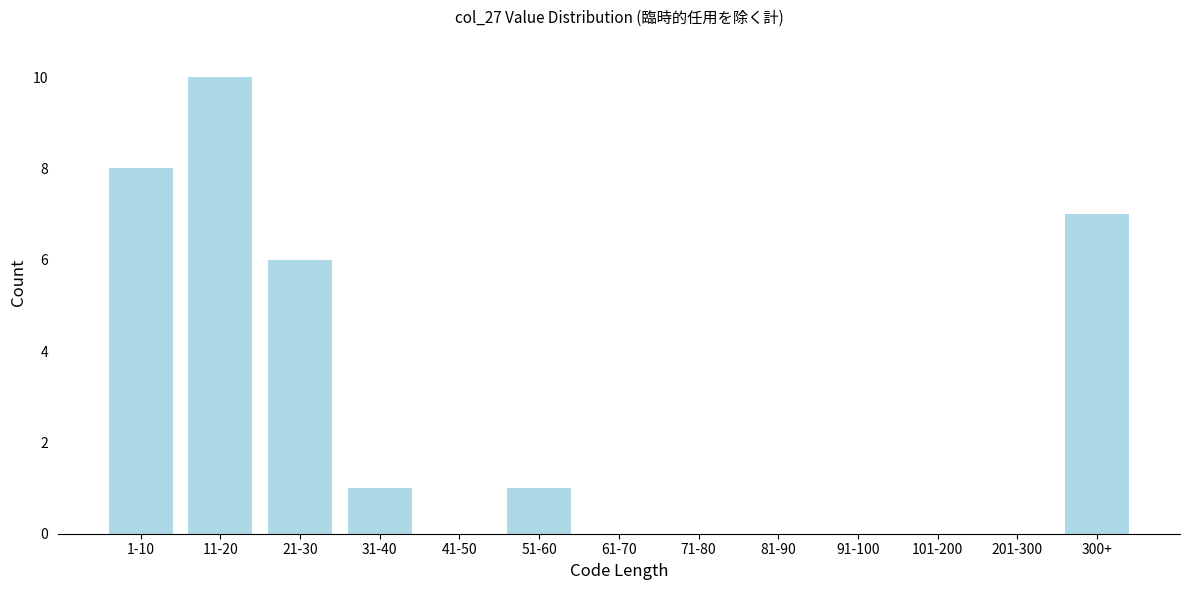

Reading left to right, extract all data points from this chart.

1-10=8	11-20=10	21-30=6	31-40=1	41-50=0	51-60=1	61-70=0	71-80=0	81-90=0	91-100=0	101-200=0	201-300=0	300+=7